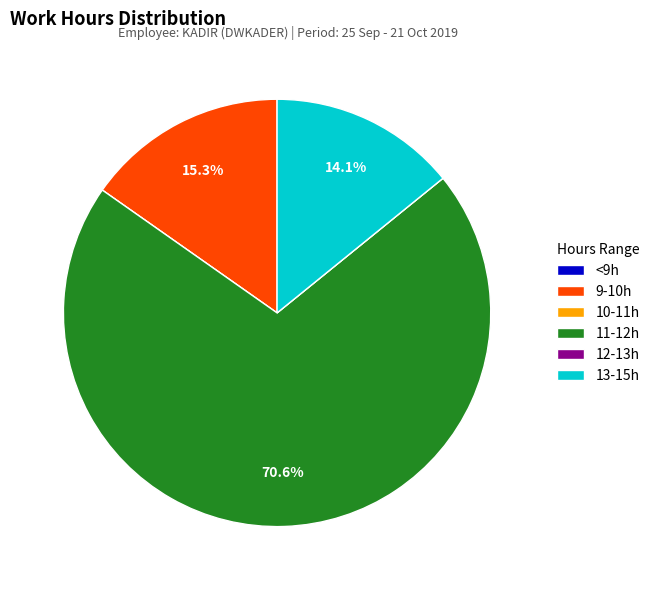

How much of the chart is everything except 13-15h?

85.9%